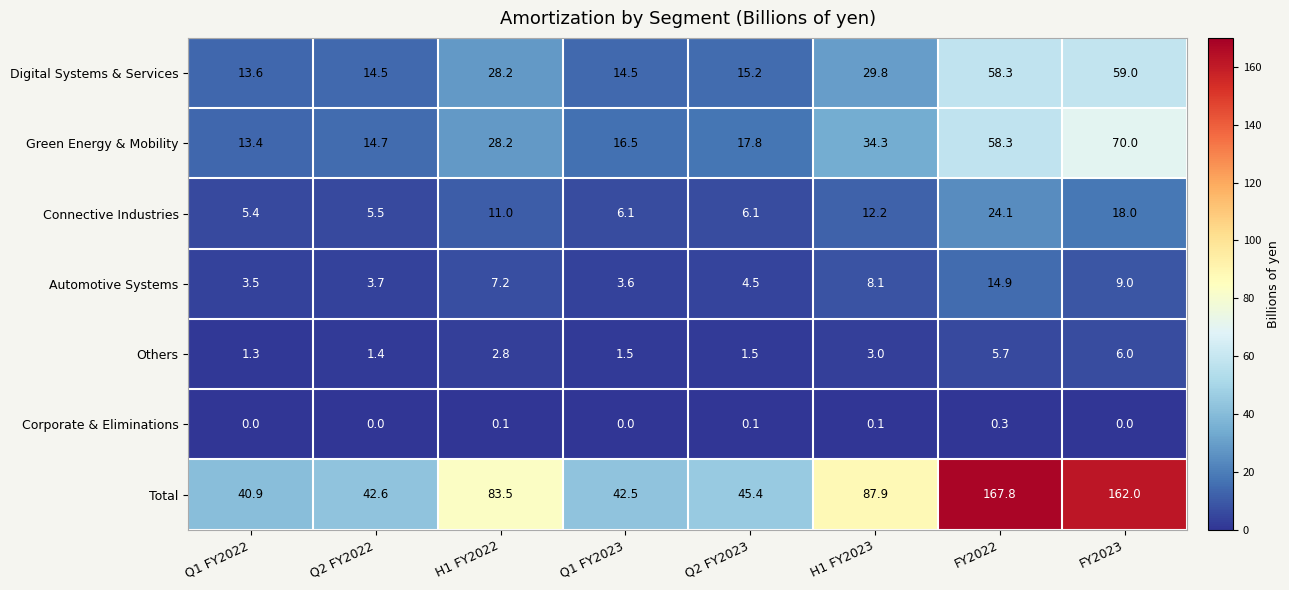

At Q2 FY2022, list the series in order from smallest to largest.

Corporate & Eliminations, Others, Automotive Systems, Connective Industries, Digital Systems & Services, Green Energy & Mobility, Total